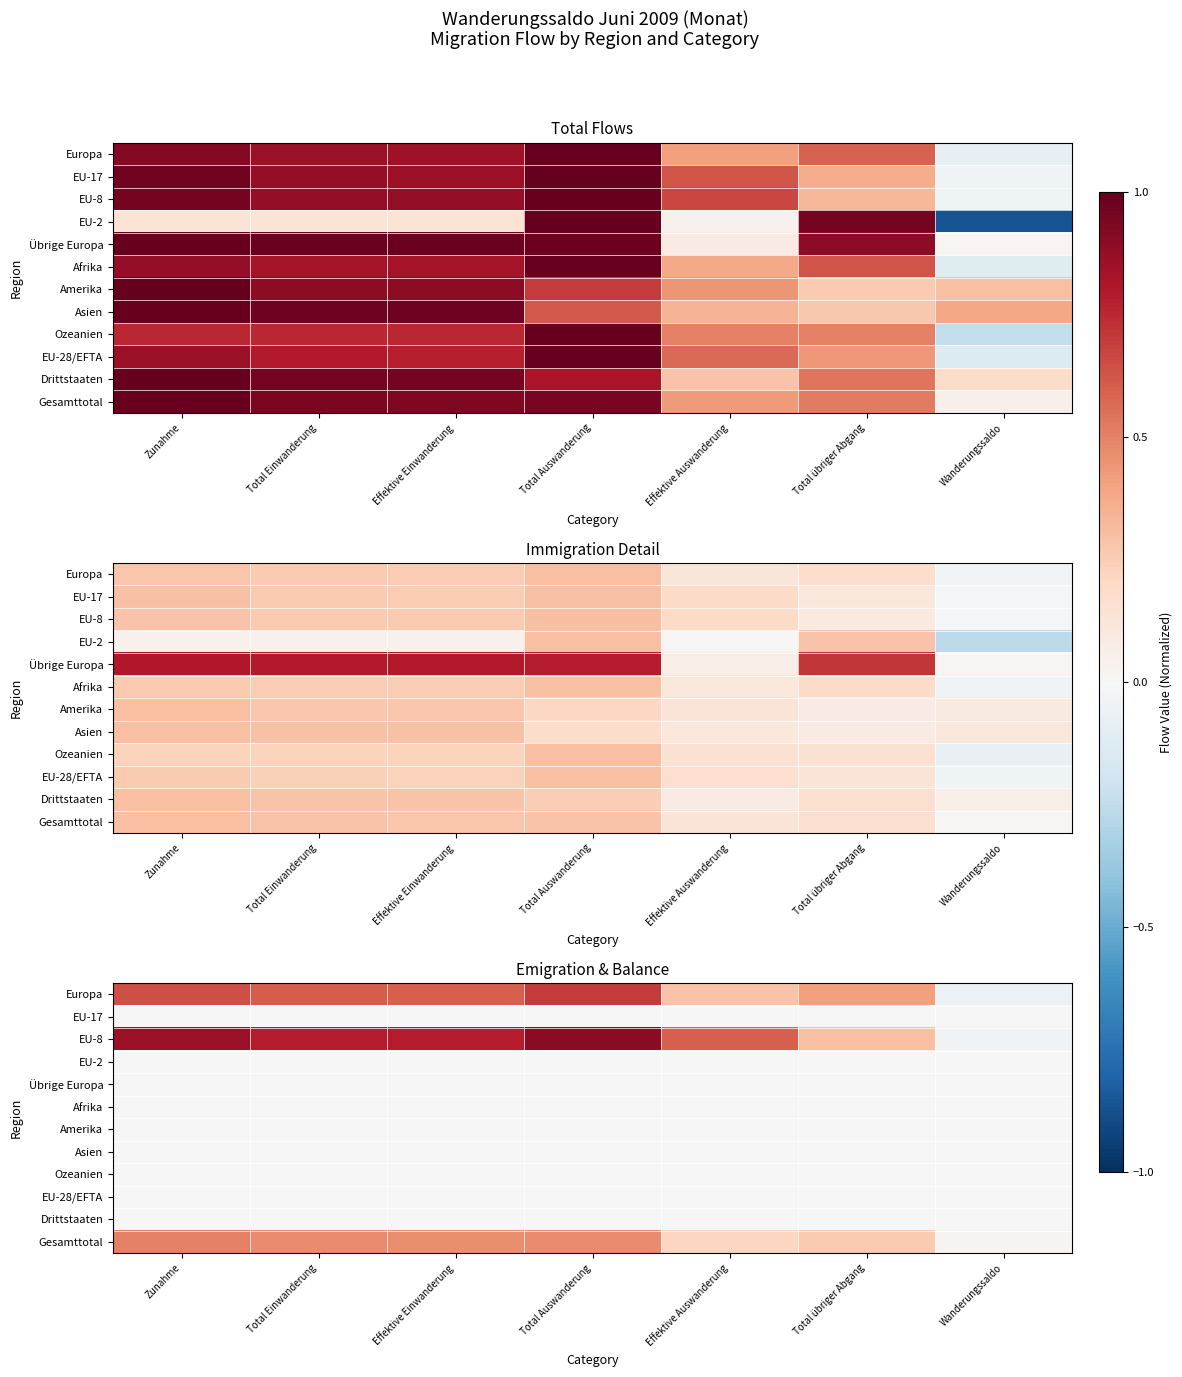

How many categories are shown in the chart?

7